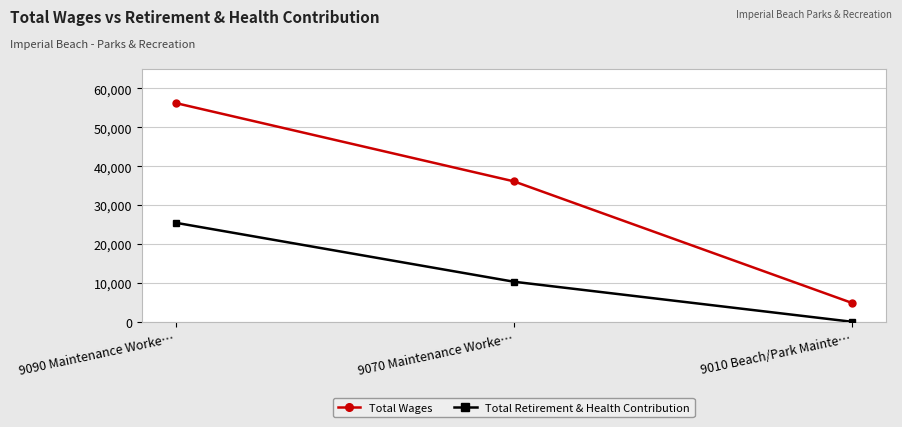

Rank the categories by Total Wages value from lowest to highest.

9010 Beach/Park Mainte…, 9070 Maintenance Worke…, 9090 Maintenance Worke…